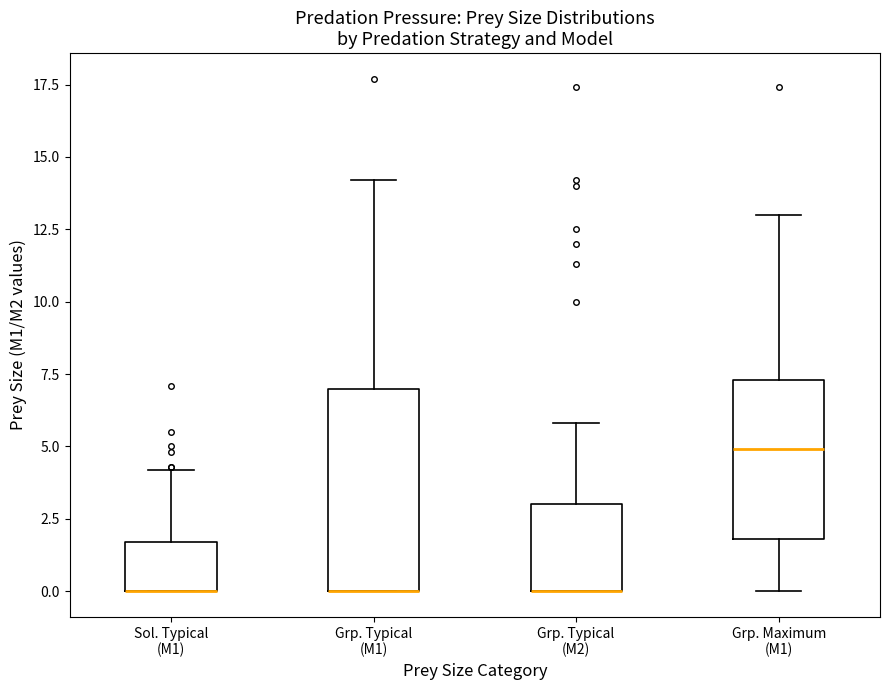

Where does the lower whisker of the box for Grp. Maximum (M1) end on the y-axis? The values are not printed on the chart, so give them approximately, as read against the axis.

0.0